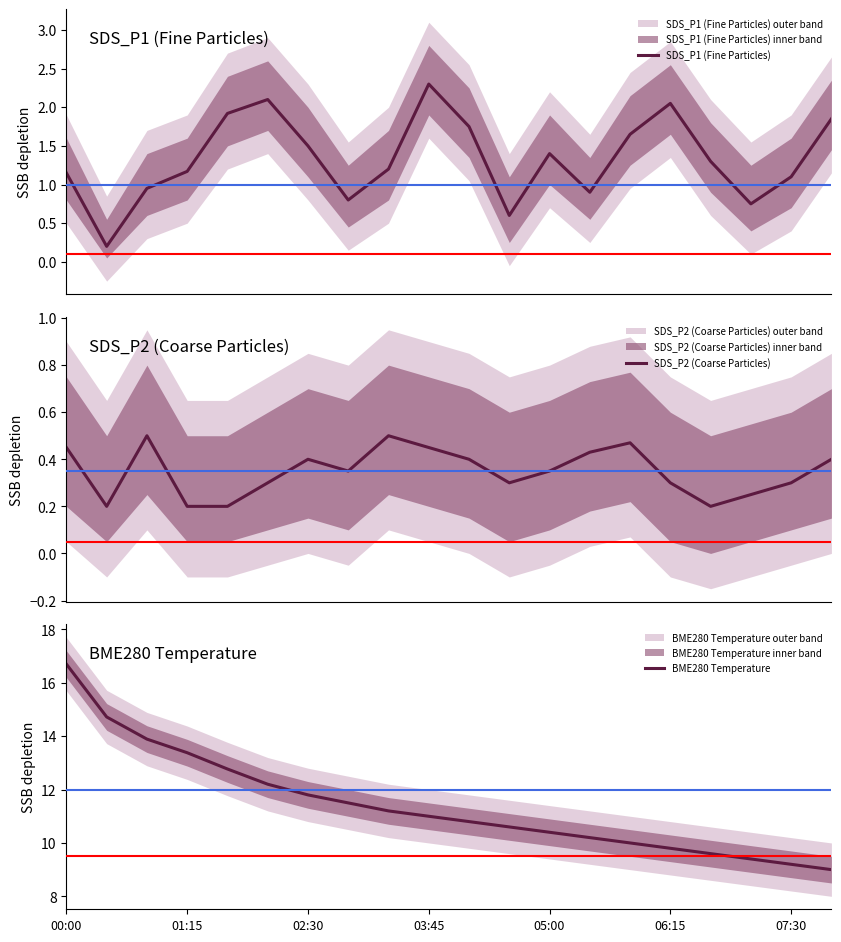

Between 10 and 19, which is larger?

19